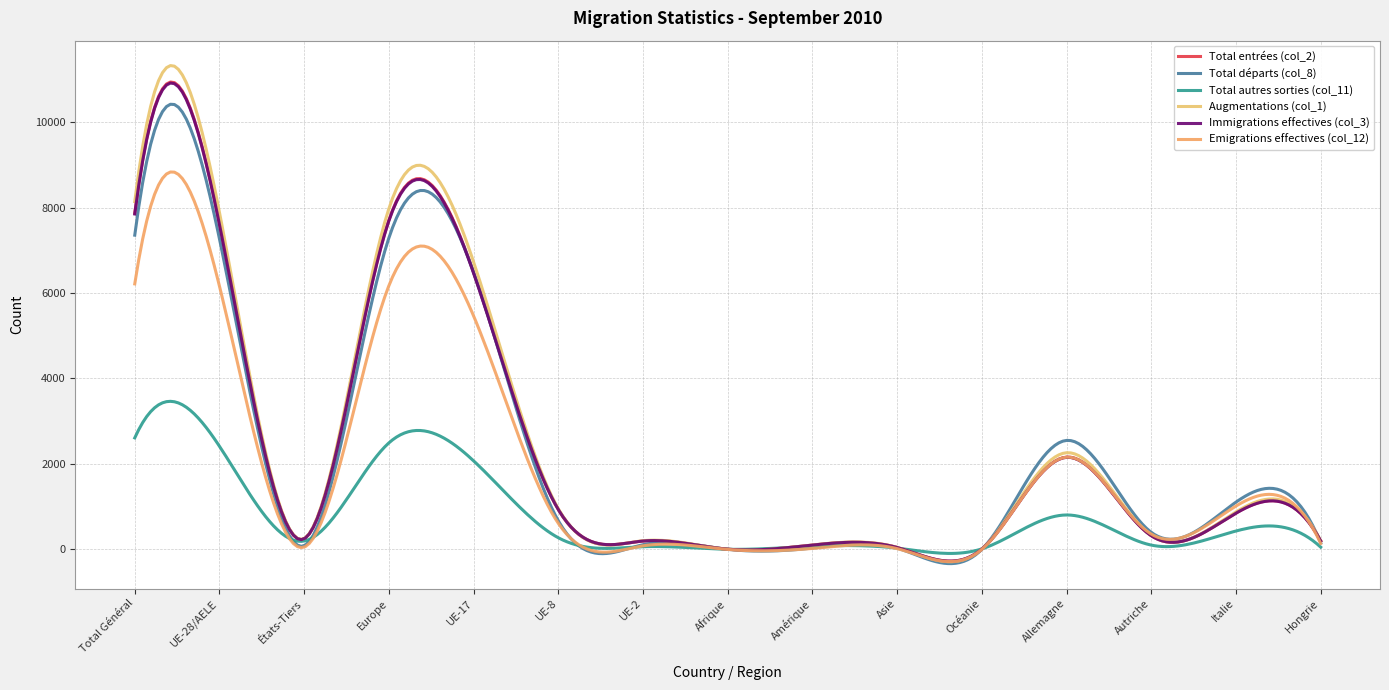

Does the chart have visible grid lines?

Yes